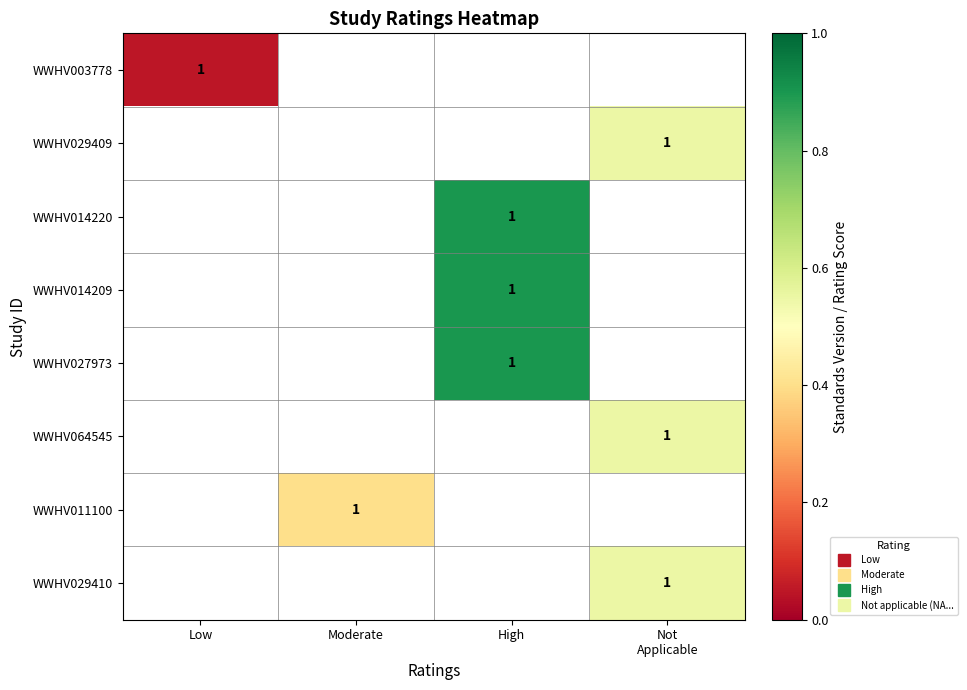

At how many categories does at least one series exceed 0?

4